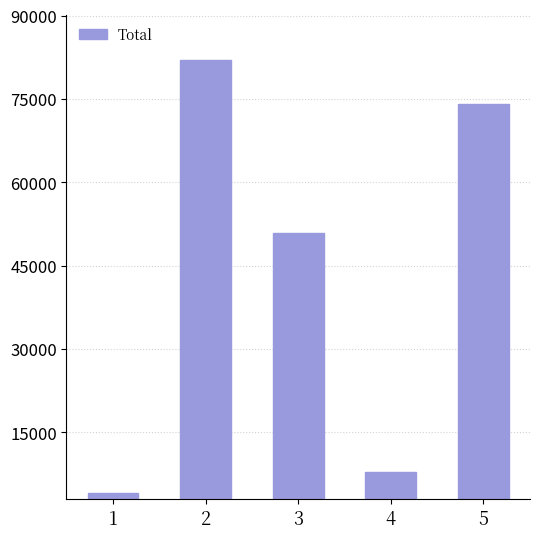

The value at 1 is 4175.4. True or false?

True